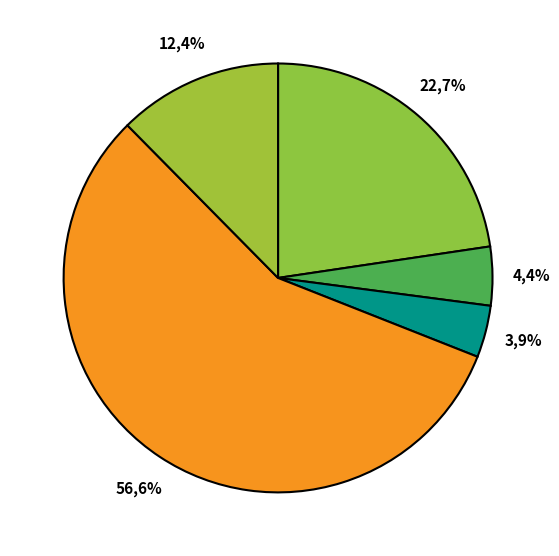

Is the sum of Транспортные средства and Машины и оборудование (особо ценное) greater than half?

No